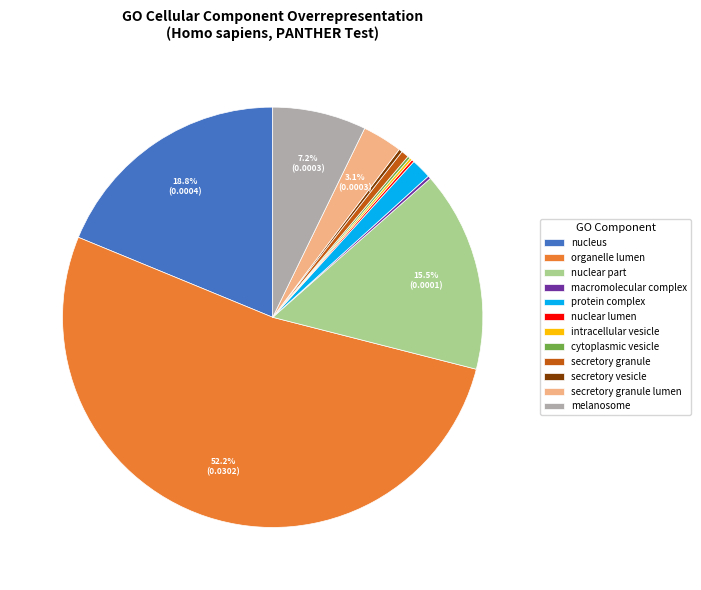

Which category accounts for the majority?

organelle lumen